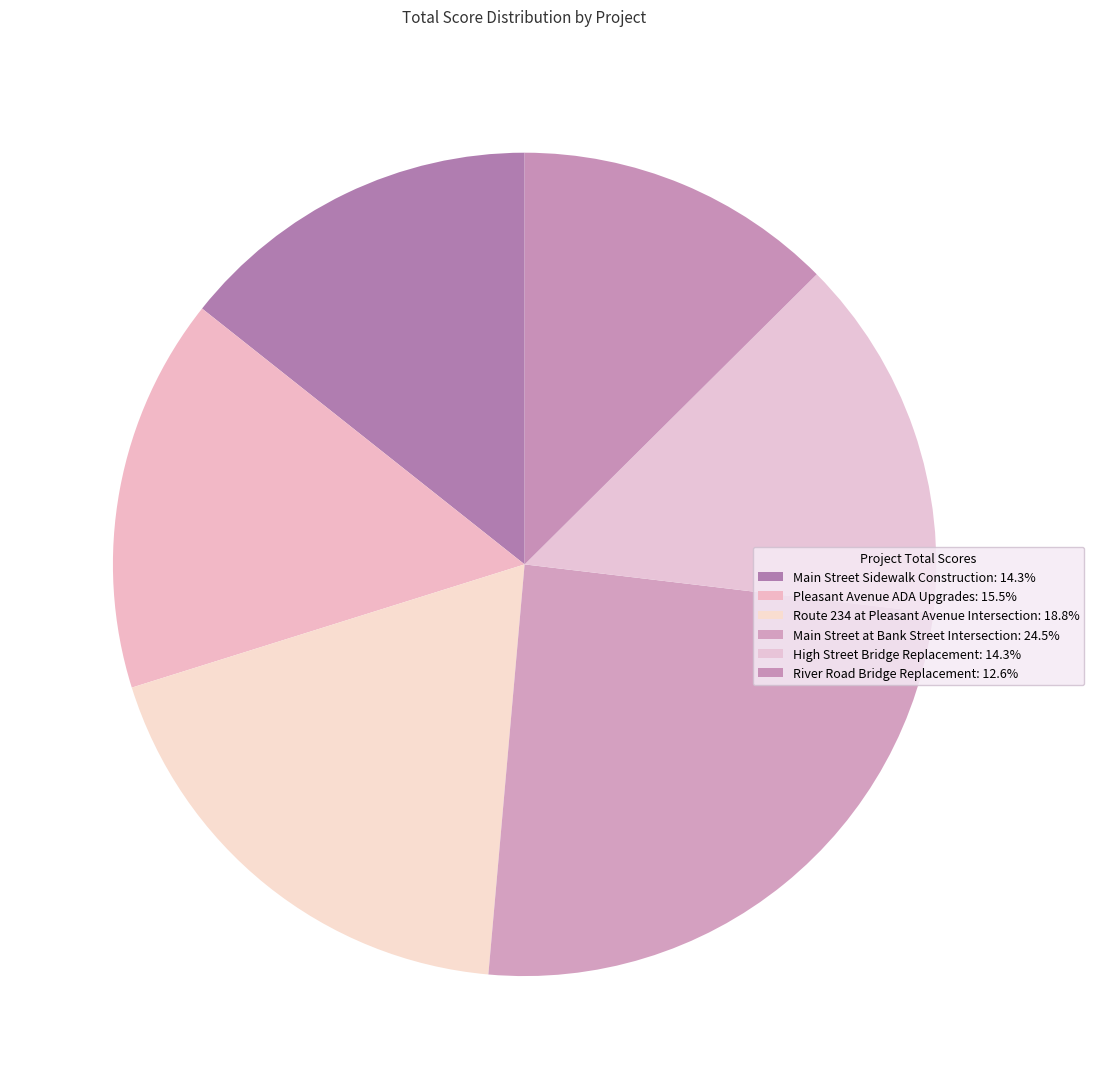

To the nearest percent, what is the combined percentage of Main Street Sidewalk Construction and River Road Bridge Replacement?

27%